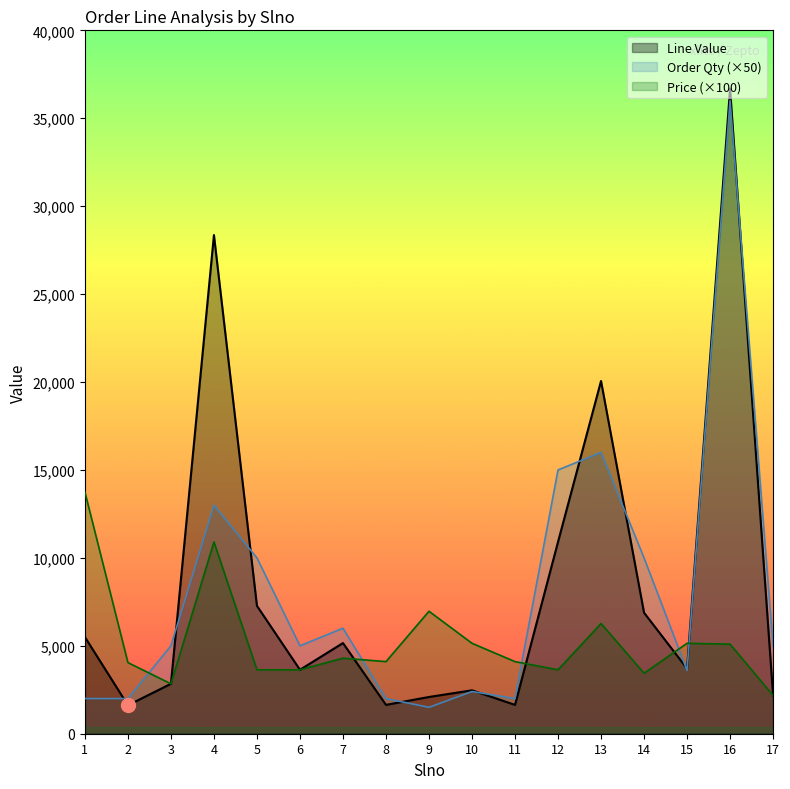

What are all the series names shown in the legend?

Line Value, Order Qty (×50), Price (×100)